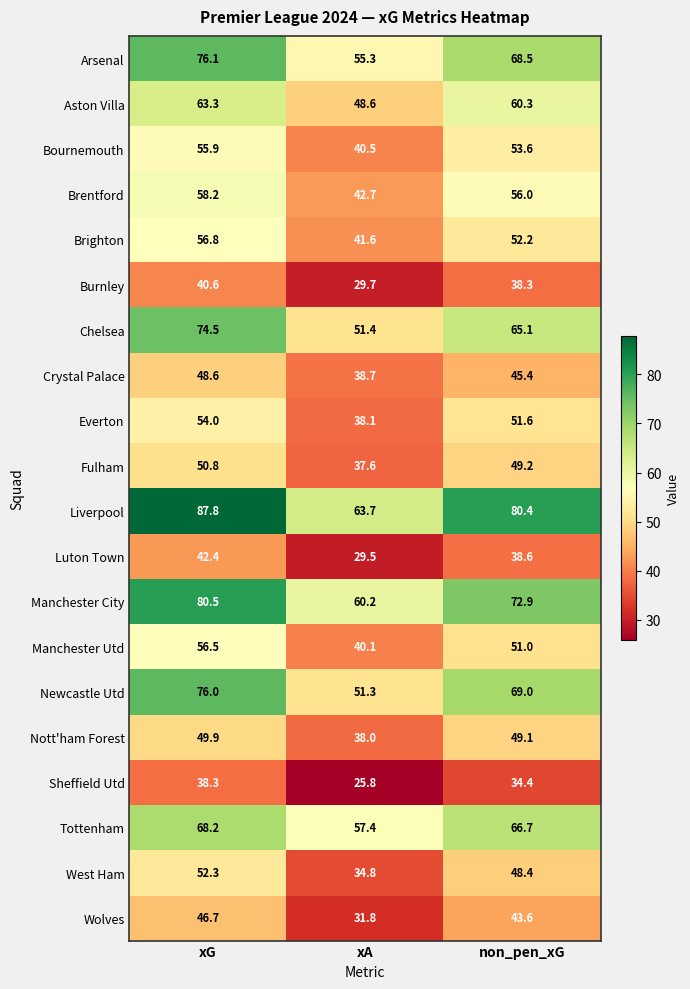

What is the maximum value for Arsenal?

76.1